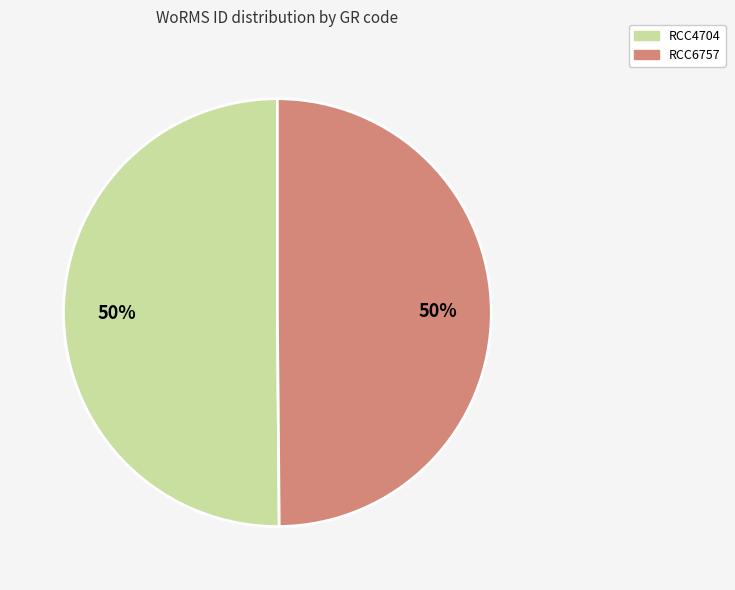

What is the ratio of the value at RCC4704 to the value at RCC6757?

1.0